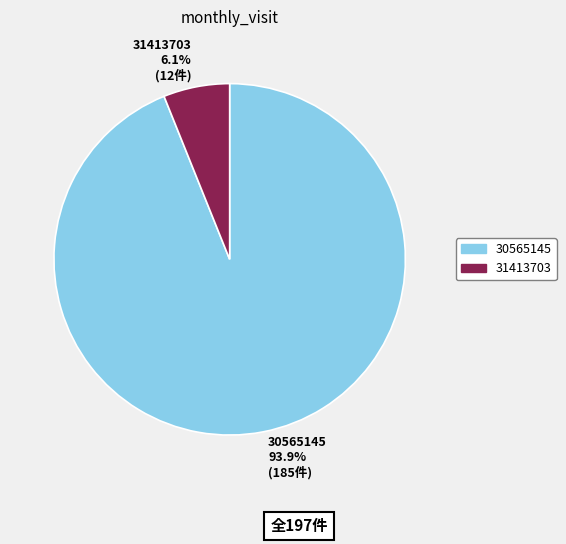

Which has a higher value, 30565145 93.9% (185件) or 31413703 6.1% (12件)?

30565145 93.9% (185件)